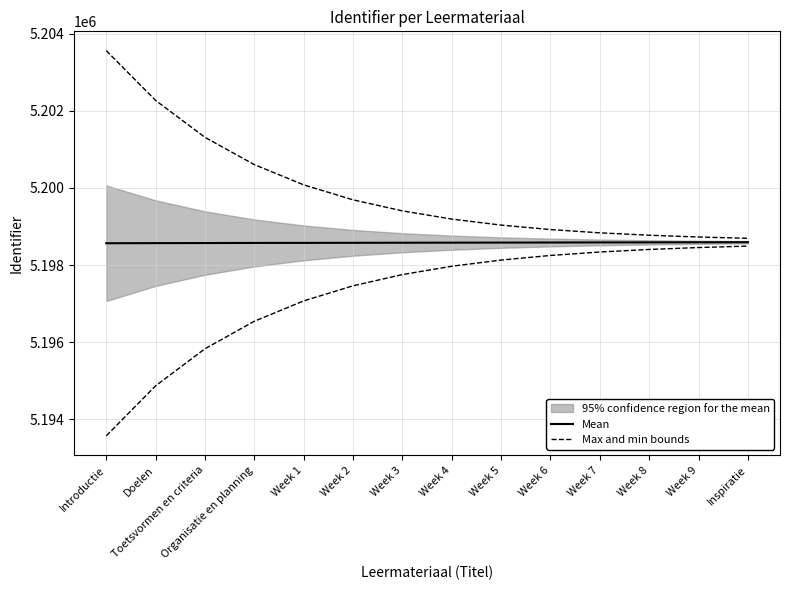

What is the difference between the Max and min bounds values at Week 3 and Week 2?

287.2